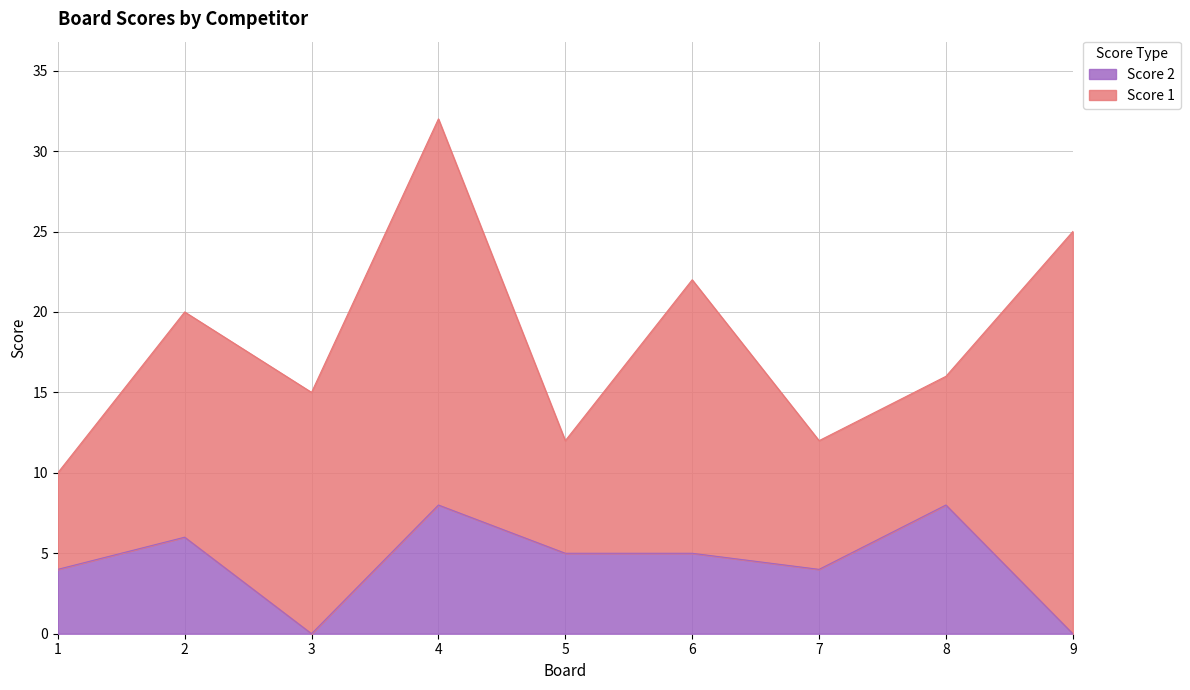

What is the maximum value for Score 2?

8